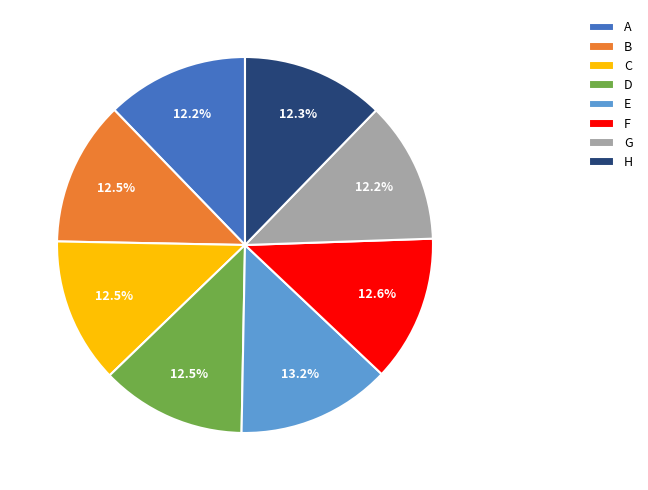

Which category has the biggest portion of the pie?

E